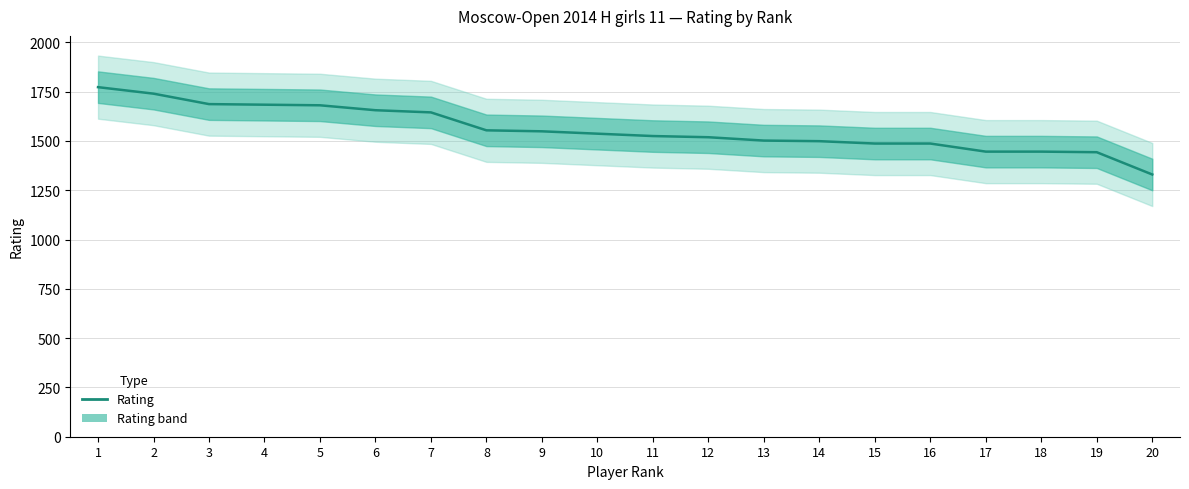

List the labels in order of value, smallest first.

20, 19, 17, 18, 15, 16, 14, 13, 12, 11, 10, 9, 8, 7, 6, 5, 4, 3, 2, 1